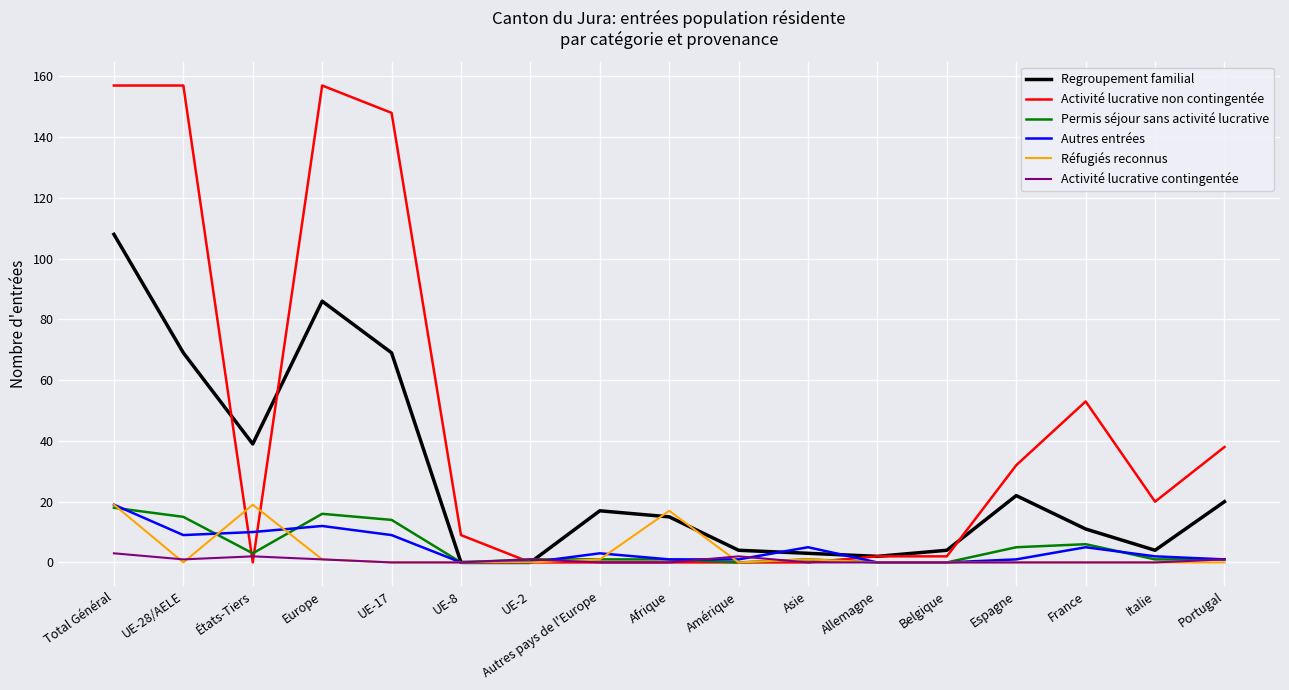

What is the difference between the highest and lowest values at Belgique?

4